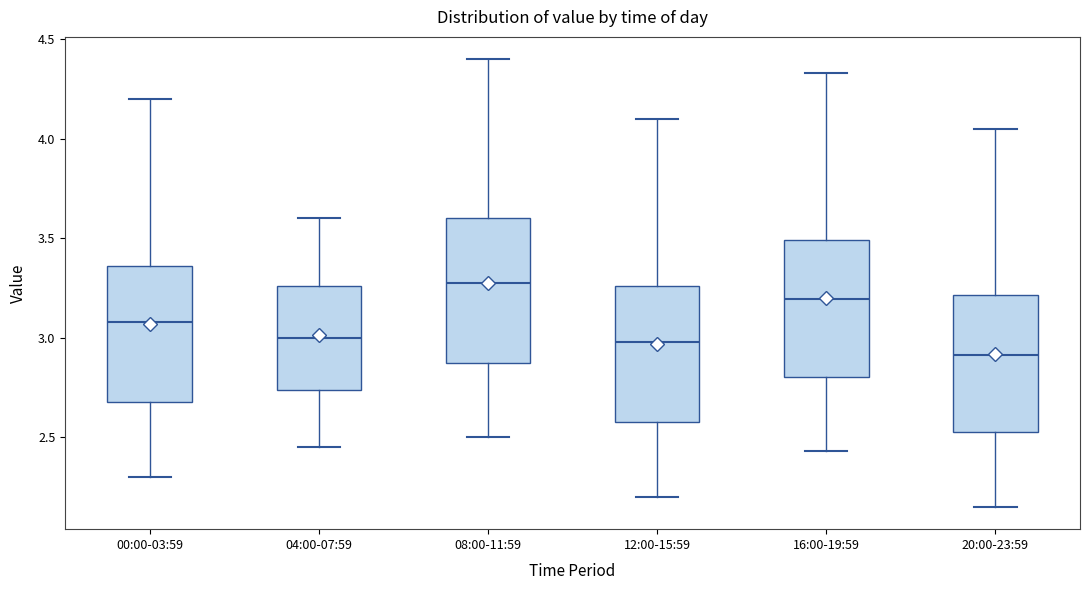

Where is the upper edge of the box for 08:00-11:59 on the y-axis? The values are not printed on the chart, so give them approximately, as read against the axis.

3.60